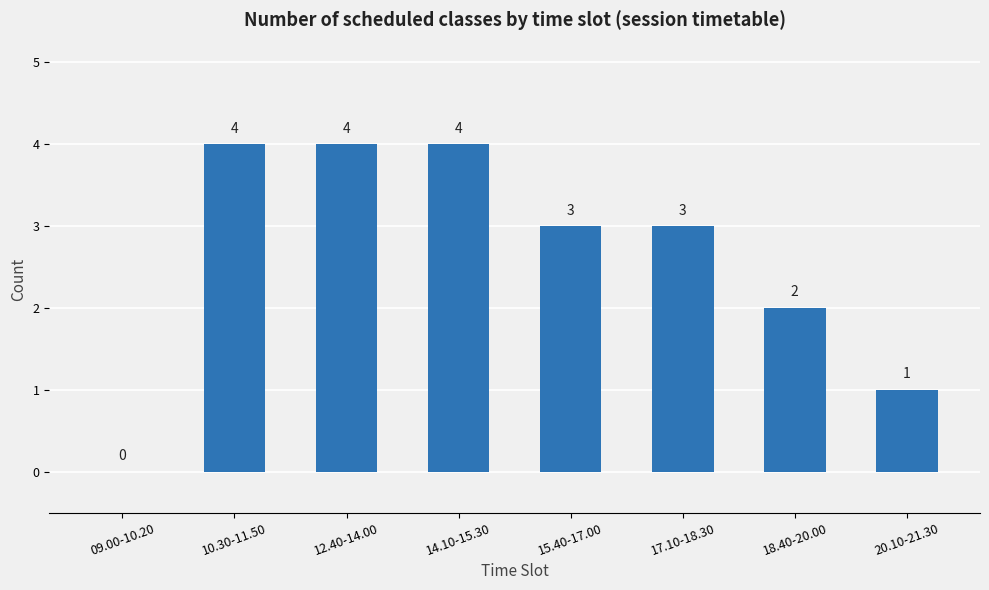

What is the sum of all values?

21